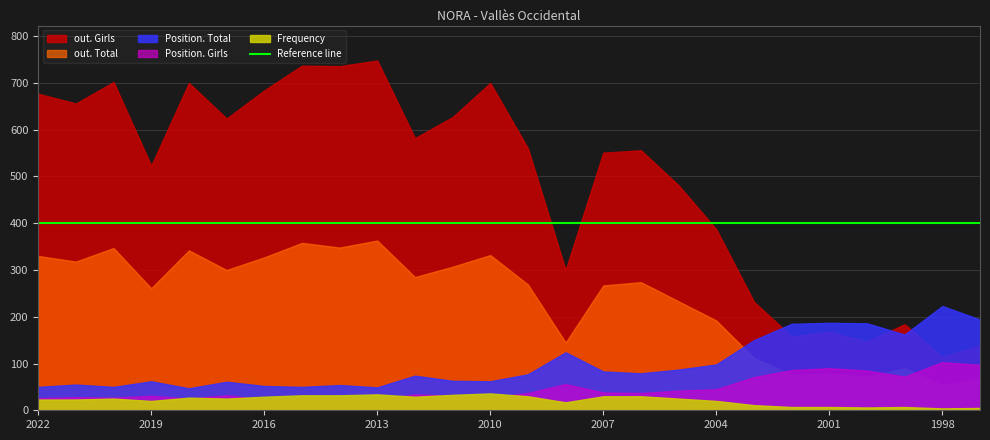

How many interior local peaks does the Frequency series have?

5